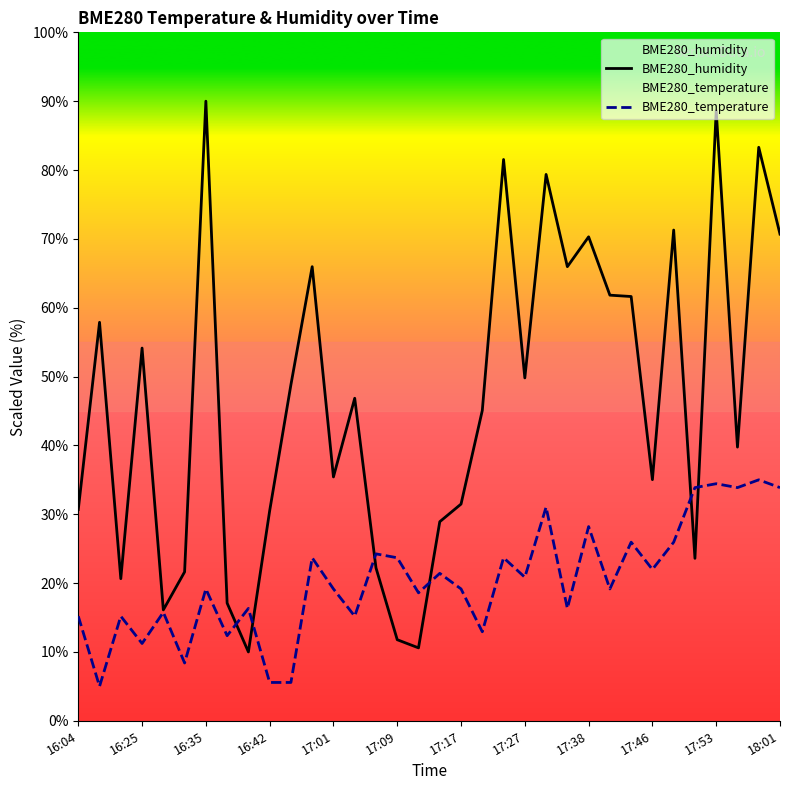

Which series has the largest total across all categories?

BME280_humidity